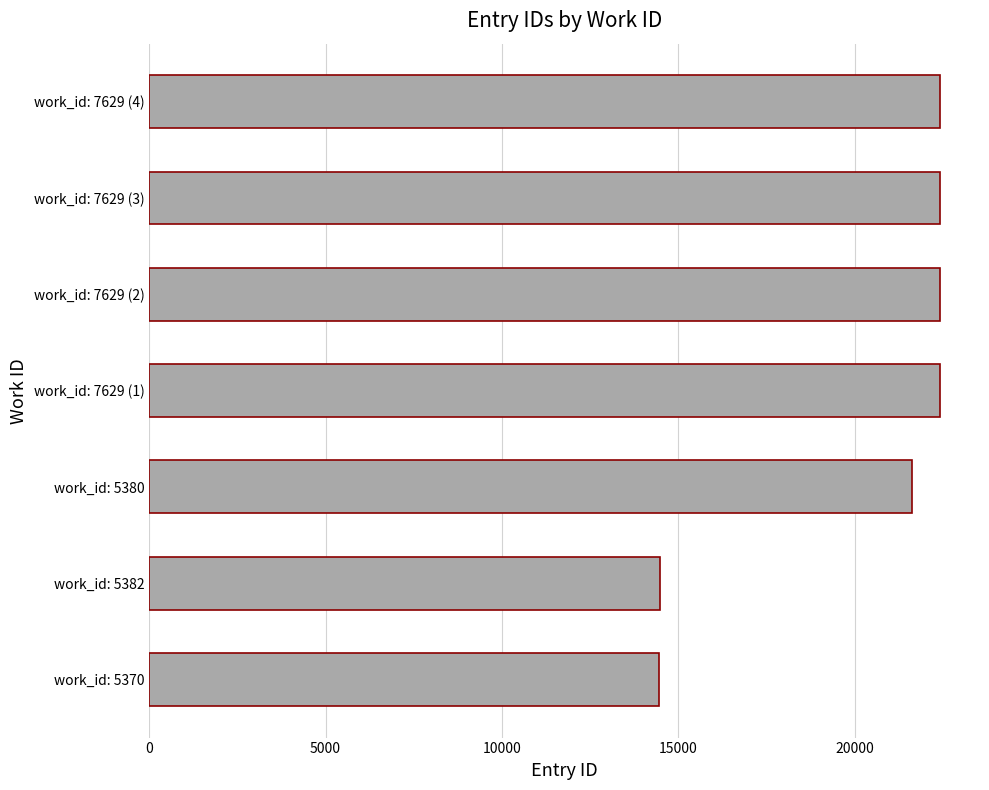

The value at work_id: 7629 (2) is 15080. True or false?

False